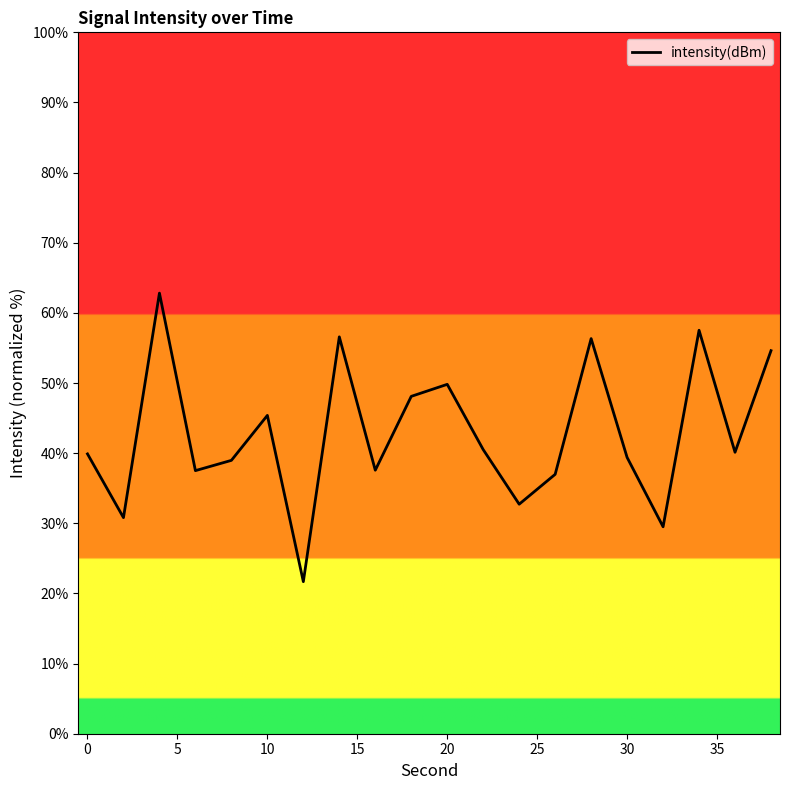

What is the smallest value displayed?

21.7